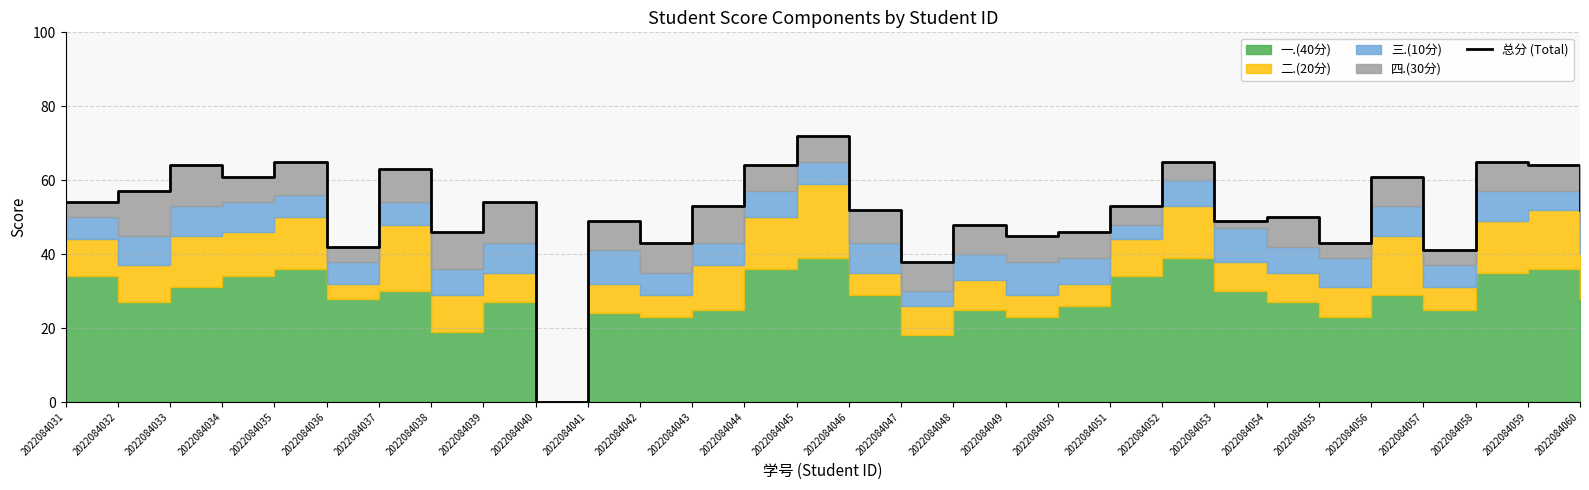

How many data points are above 53?

13